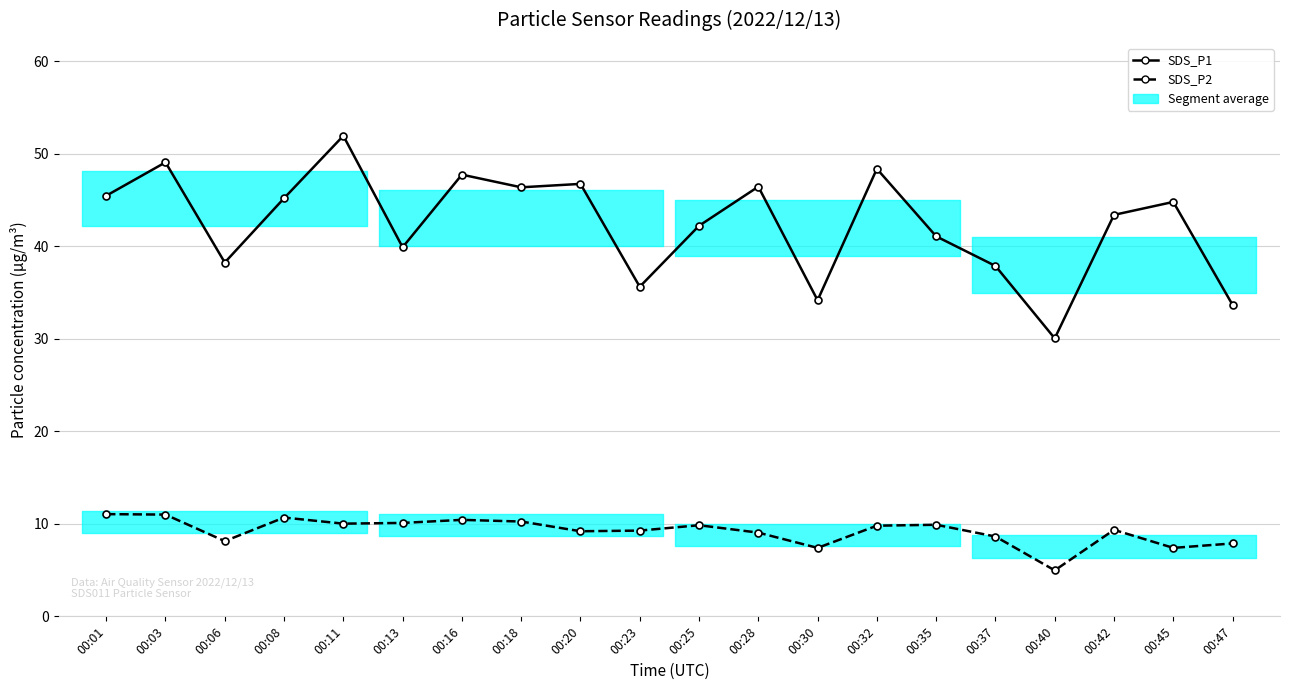

Where is the first local maximum for SDS_P1?

00:03